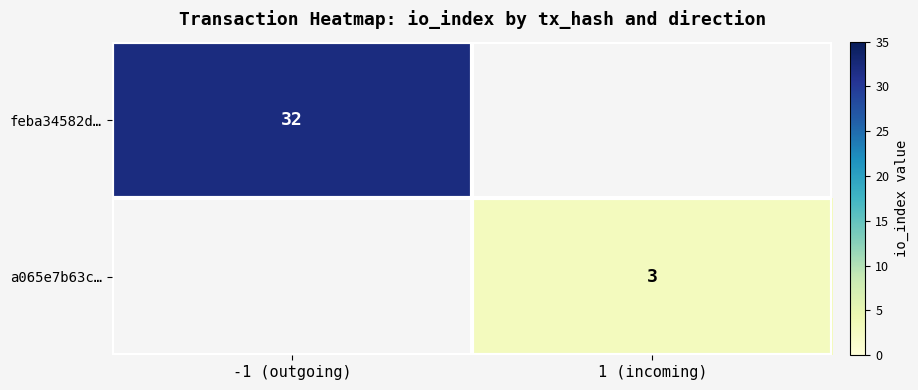

The value of feba34582d… at -1 (outgoing) is 32. True or false?

True